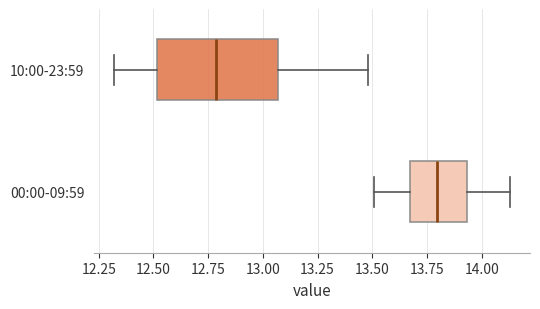

Reading bottom to top, transcribe this box plot: for each box, give where its median line is, the range the box spans, and where its two whiskers end, as read against the x-axis. The values are not printed on the chart, so give them approximately, as read against the axis.

00:00-09:59: median 13.80, box 13.65 to 13.95, whiskers 13.50 to 14.15
10:00-23:59: median 12.80, box 12.50 to 13.05, whiskers 12.30 to 13.50